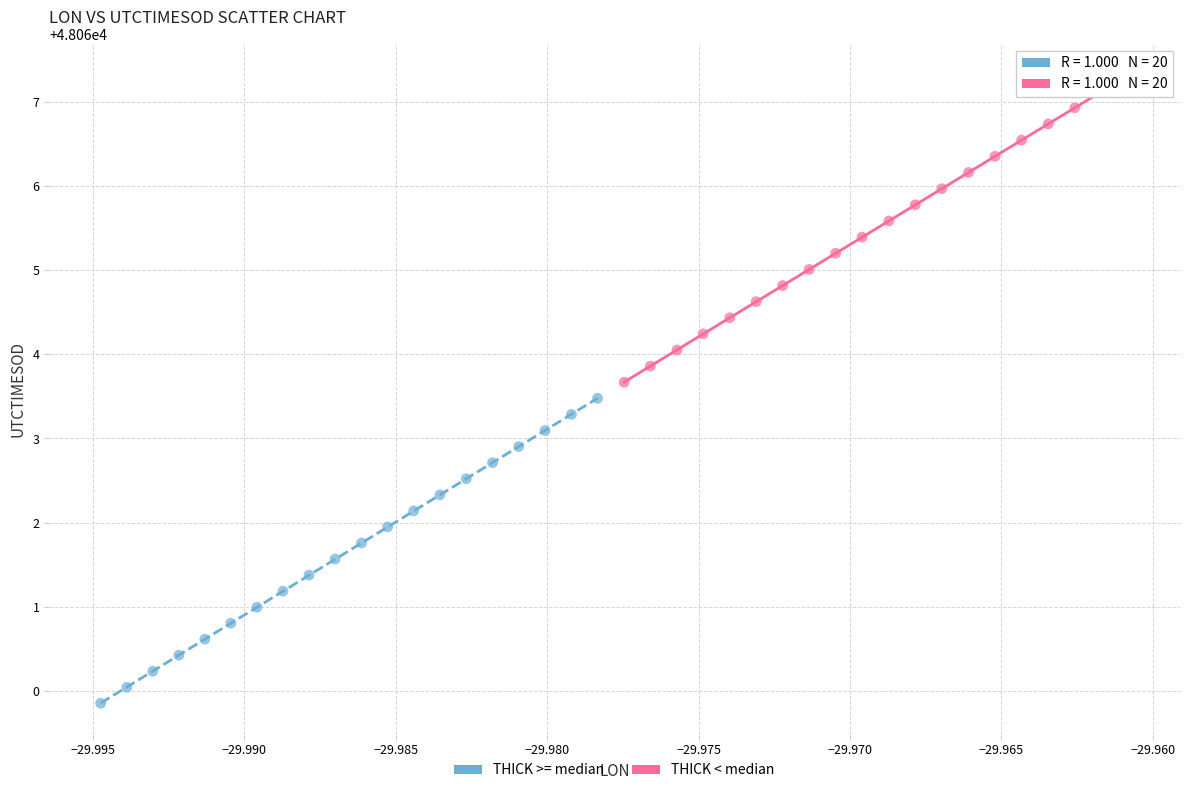

Which series contains the highest Y value?

THICK < median